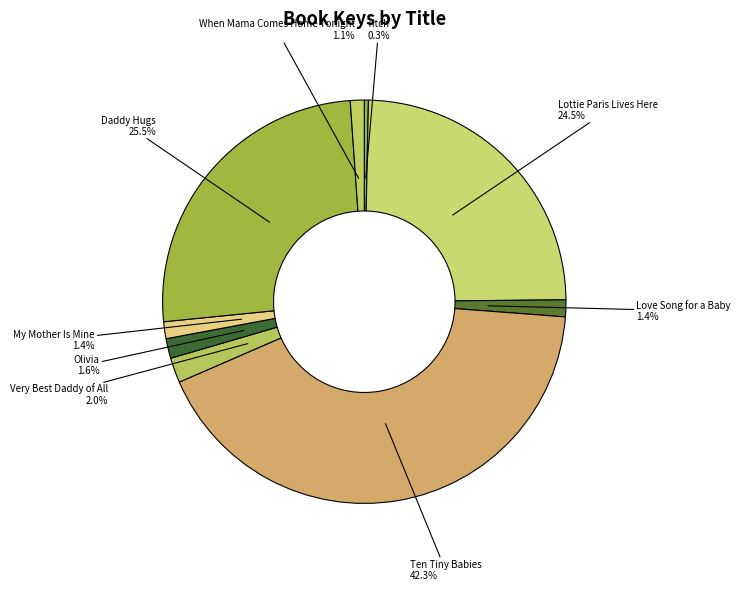

Does Olivia account for over 50% of the chart?

No